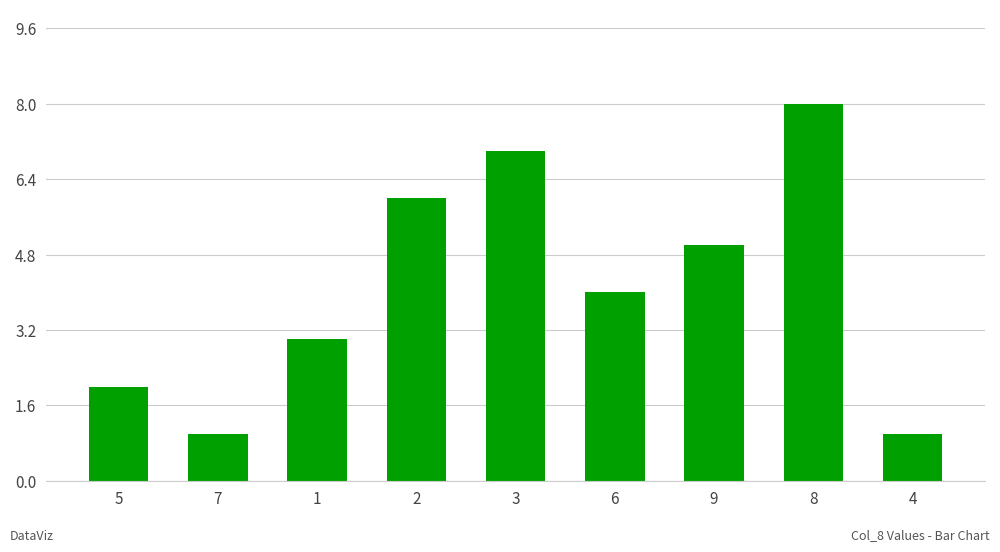

Reading left to right, list all the values displayed in this chart.

2	1	3	6	7	4	5	8	1